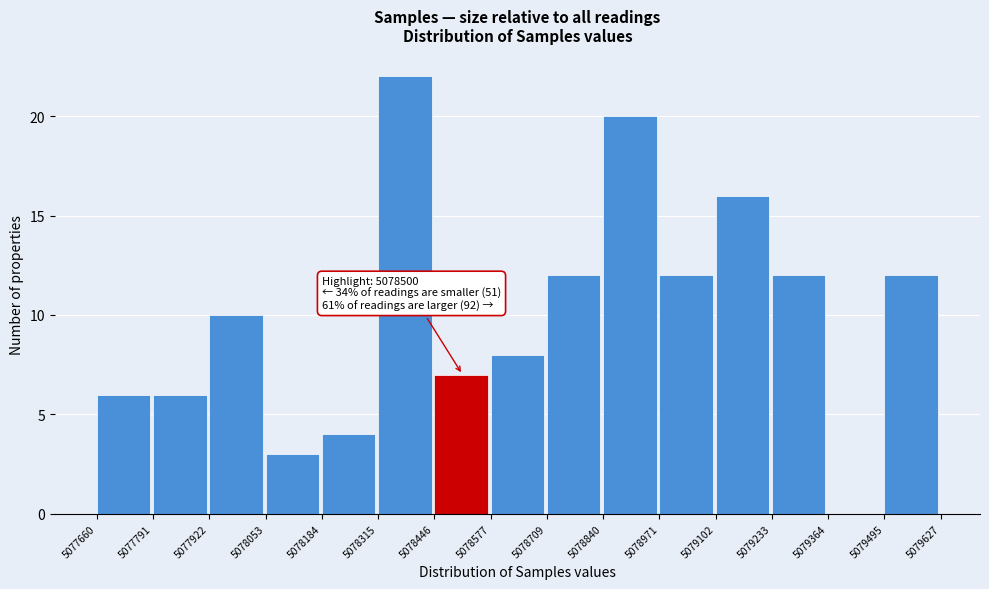

Over which range of the x-axis is the bar tallest?

5078315 to 5078446